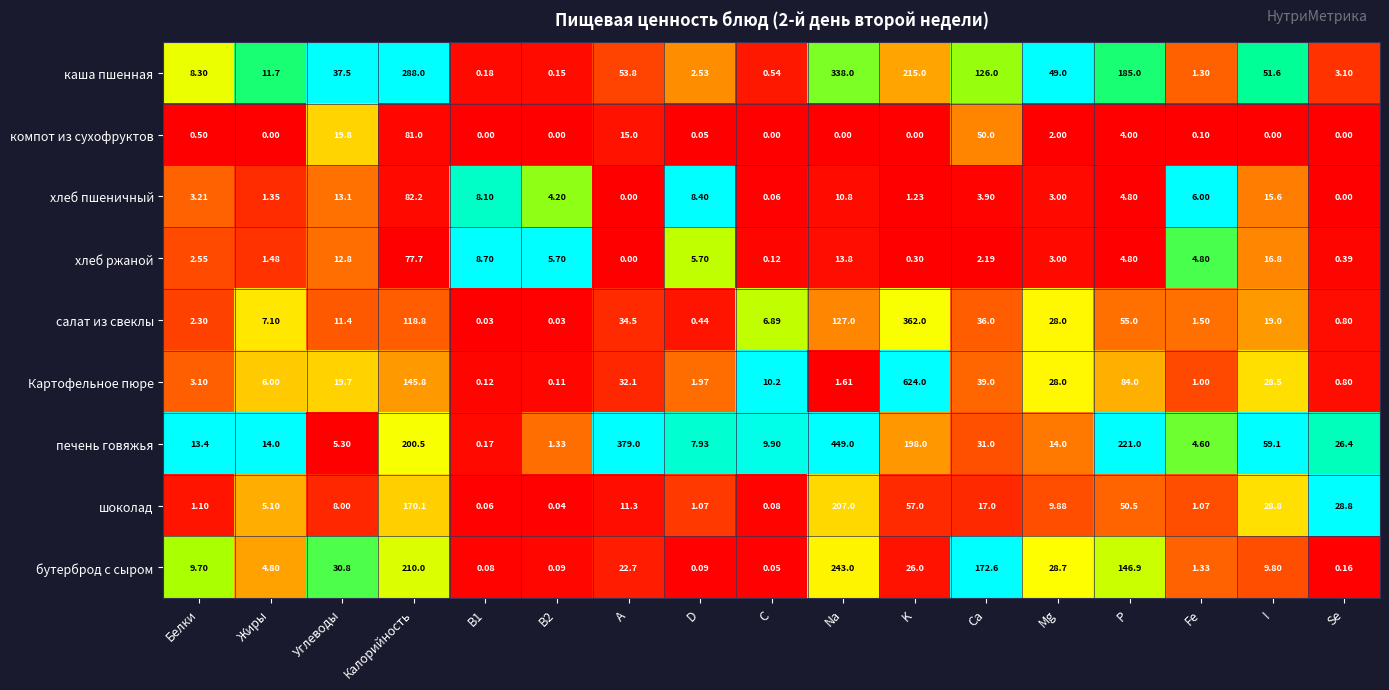

At how many categories does at least one series exceed 0?

17